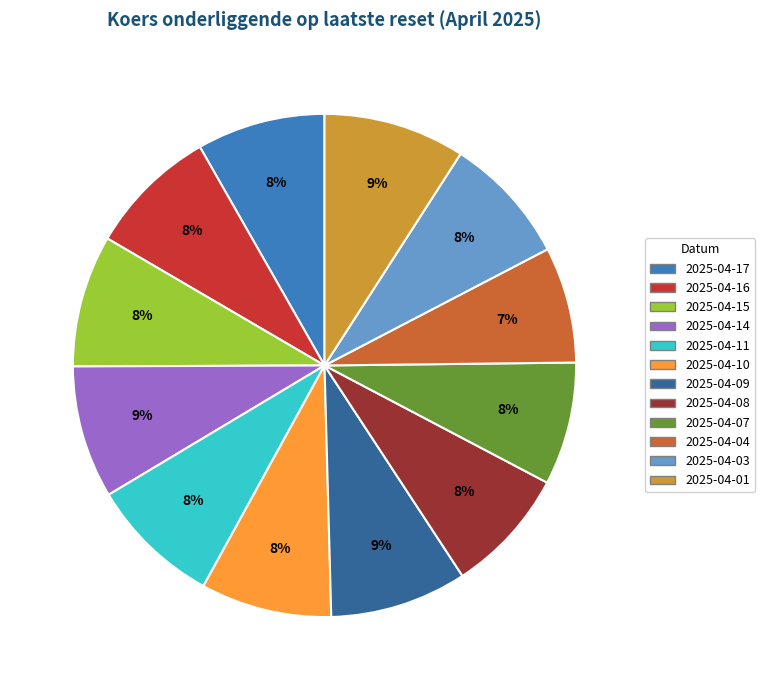

Between 2025-04-16 and 2025-04-04, which is larger?

2025-04-16